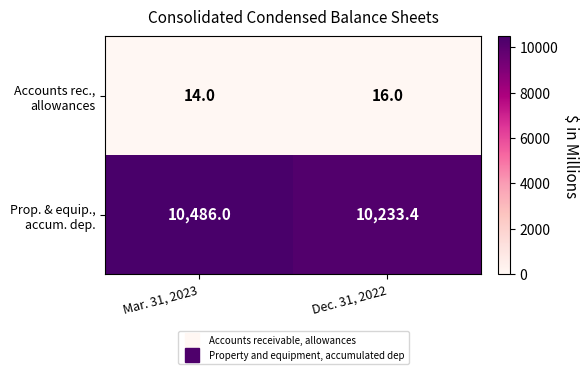

What is the total value across all series at Mar. 31, 2023?

10500.0